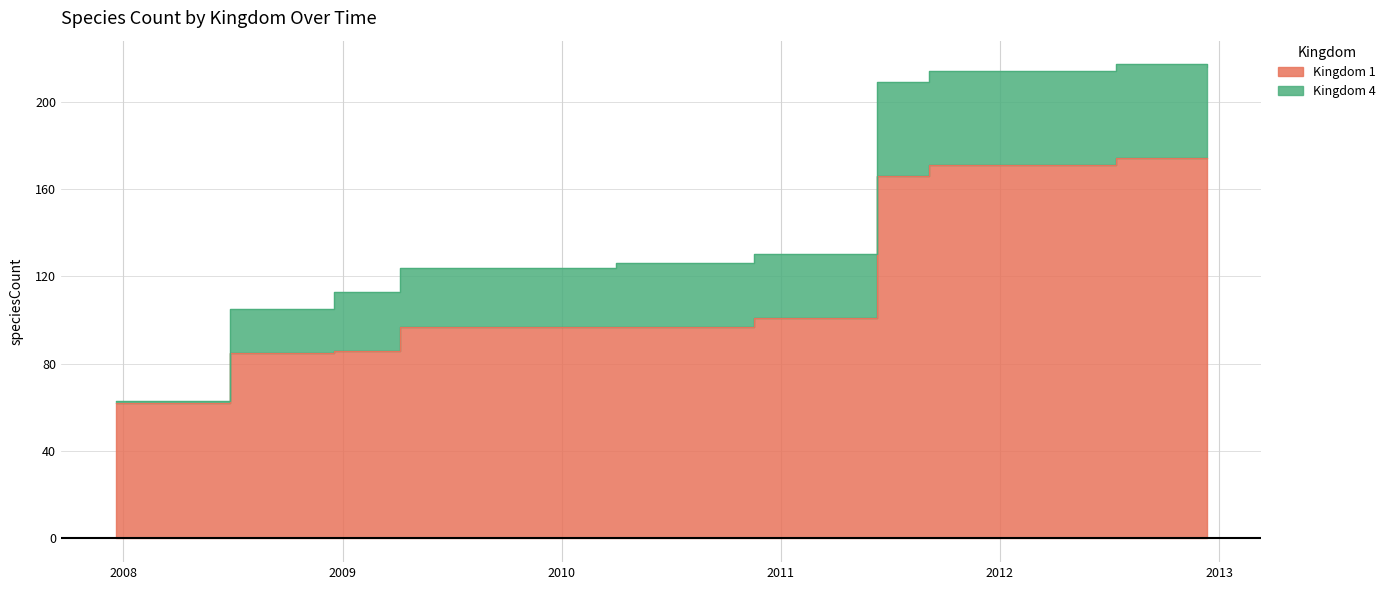

What is the maximum value shown in the chart?

174